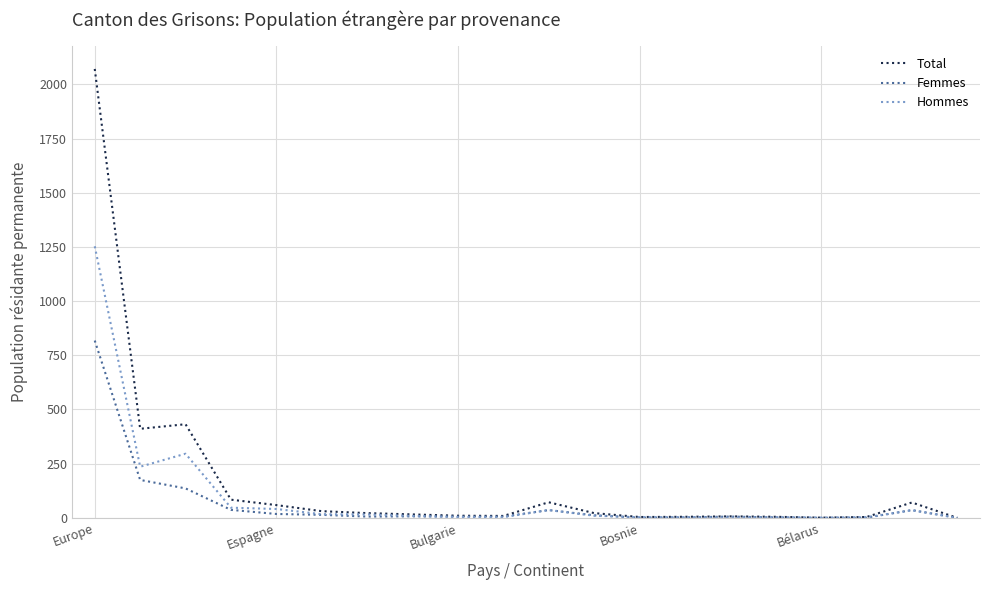

Which series has the largest range (max minus min)?

Total